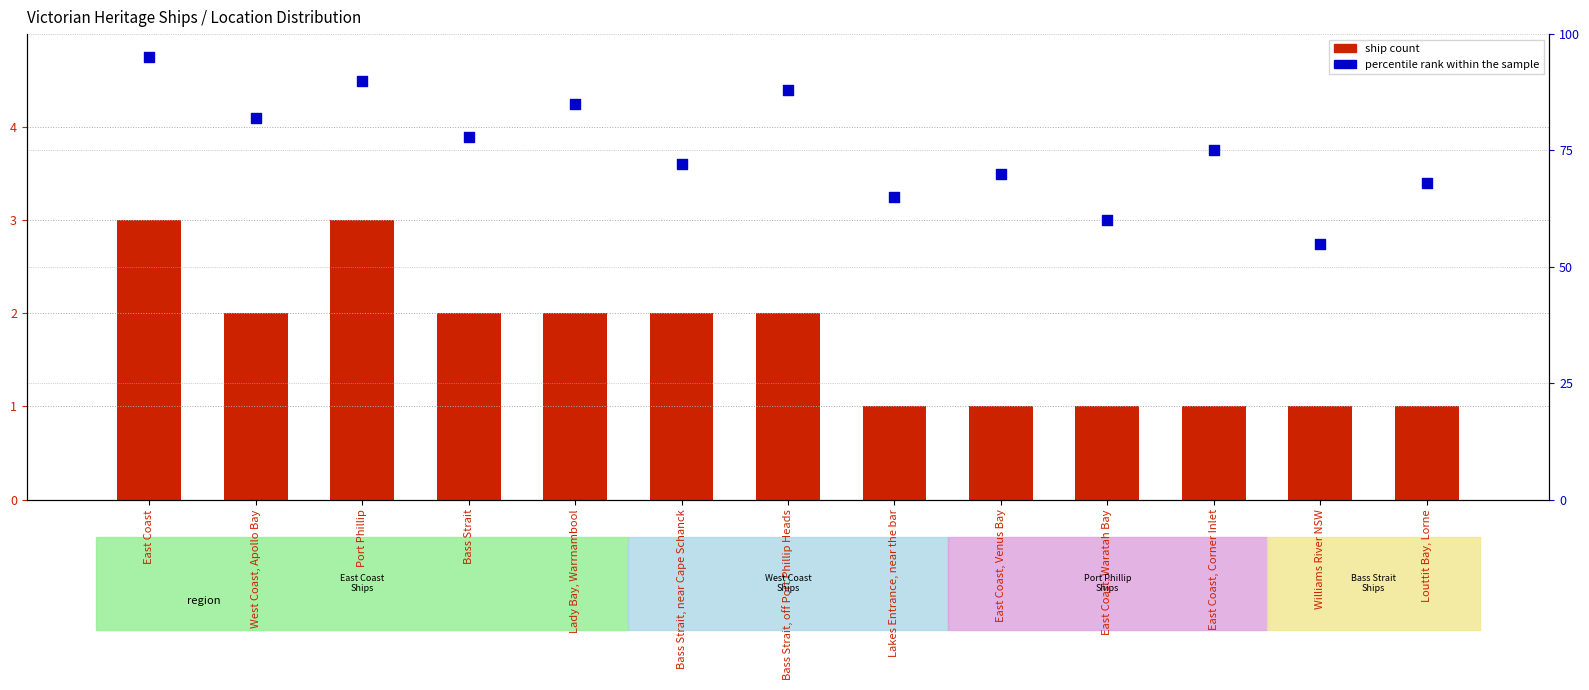

Is the value of Percentile rank within the sample at Williams River NSW greater than the value of Ship Count at Bass Strait, off Port Phillip Heads?

Yes